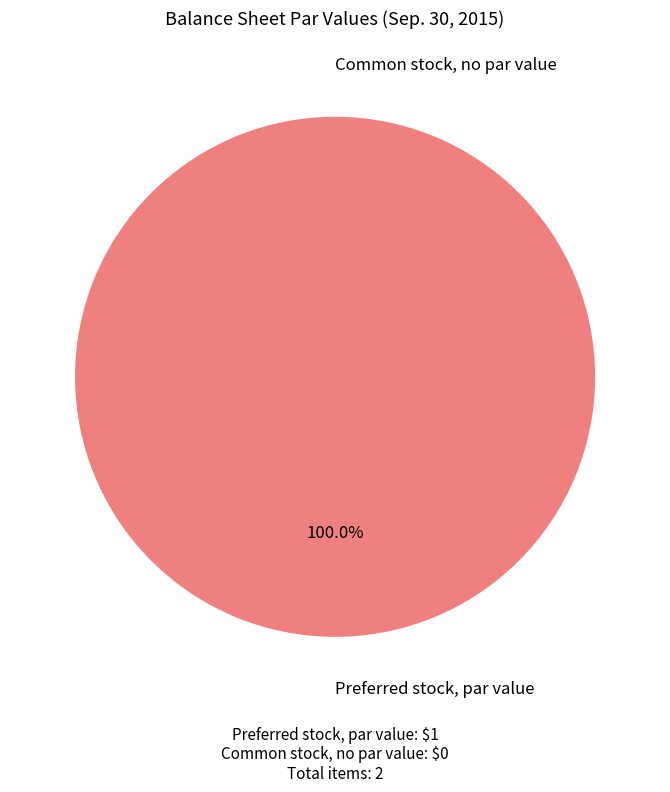

Is there any slice that represents more than half of the pie?

Yes